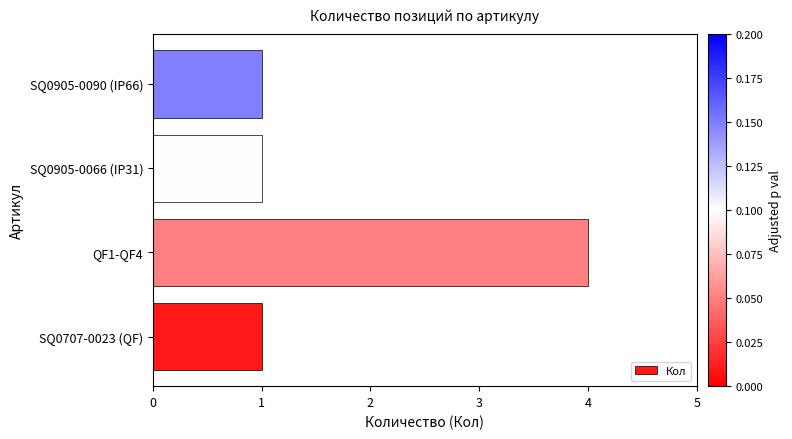

The value at SQ0905-0090 (IP66) is 1. True or false?

True